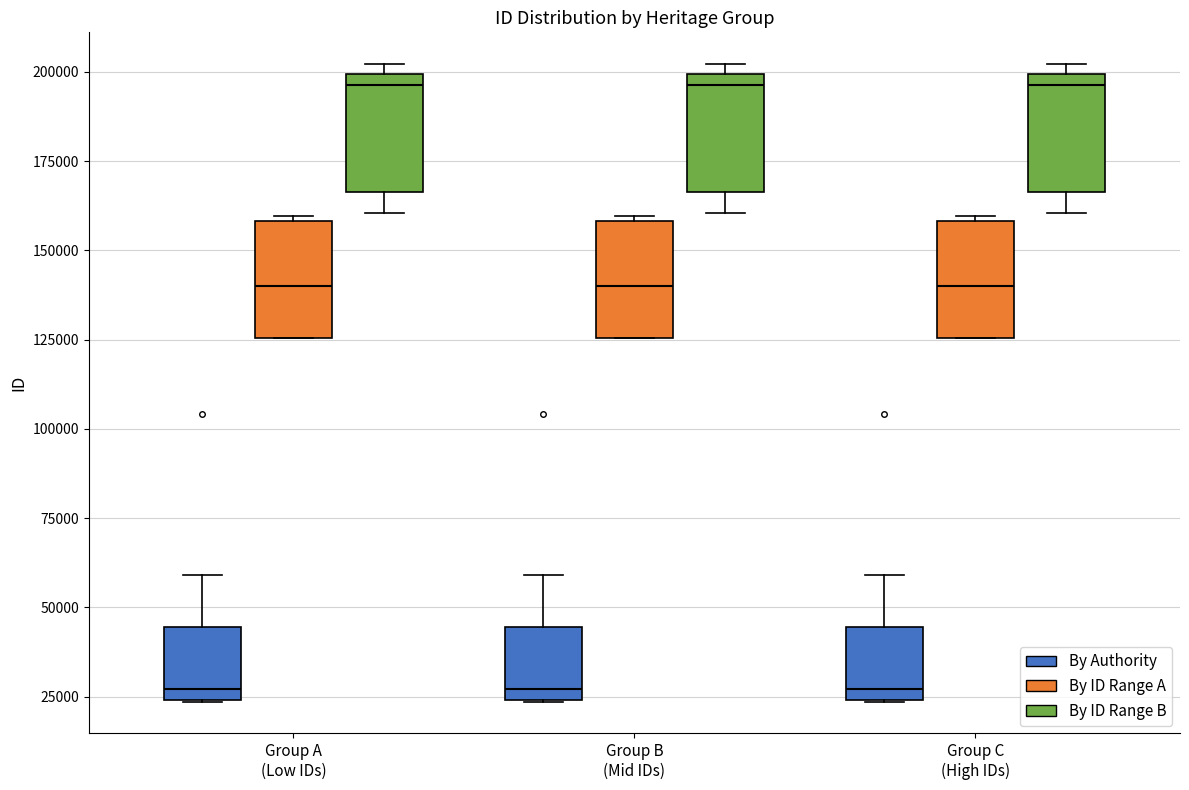

Reading left to right, transcribe this box plot: for each box, give where its median line is, the range the box spans, and where its two whiskers end, as read against the y-axis. The values are not printed on the chart, so give them approximately, as read against the axis.

Group A (Low IDs) (By Authority): median 25000 (just above the box's lower edge), box 25000 to 45000, whiskers 25000 to 60000
Group A (Low IDs) (By ID Range A): median 140000, box 125000 to 160000, whiskers 125000 to 160000
Group A (Low IDs) (By ID Range B): median 195000, box 165000 to 200000, whiskers 160000 to 200000 (just above the box's upper edge)
Group B (Mid IDs) (By Authority): median 25000 (just above the box's lower edge), box 25000 to 45000, whiskers 25000 to 60000
Group B (Mid IDs) (By ID Range A): median 140000, box 125000 to 160000, whiskers 125000 to 160000
Group B (Mid IDs) (By ID Range B): median 195000, box 165000 to 200000, whiskers 160000 to 200000 (just above the box's upper edge)
Group C (High IDs) (By Authority): median 25000 (just above the box's lower edge), box 25000 to 45000, whiskers 25000 to 60000
Group C (High IDs) (By ID Range A): median 140000, box 125000 to 160000, whiskers 125000 to 160000
Group C (High IDs) (By ID Range B): median 195000, box 165000 to 200000, whiskers 160000 to 200000 (just above the box's upper edge)